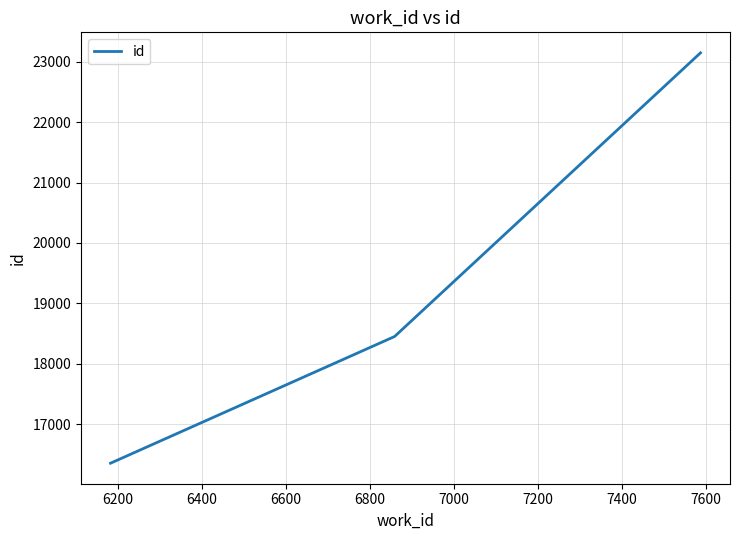

What is the minimum value shown in the chart?

16359